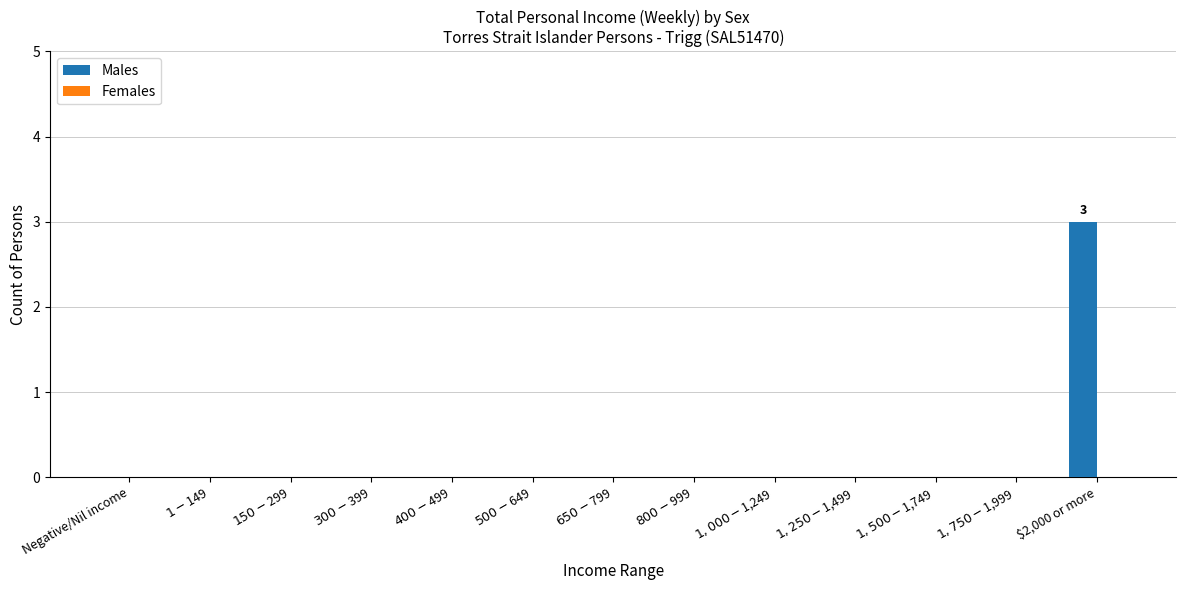

The chart shows a value of 5 at $2,000 or more. True or false?

False